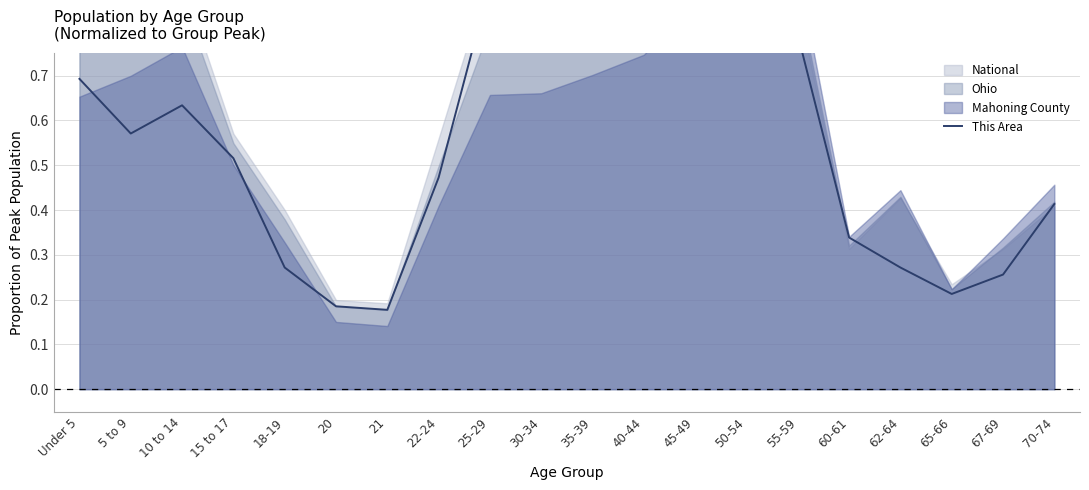

True or false: there are more than 0 points higher than both neighbors.

True